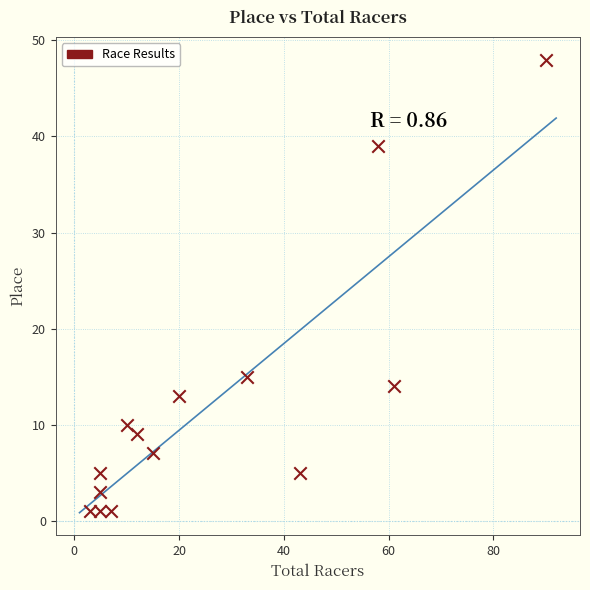

What Y value in the scatter plot is closest to 24?

15